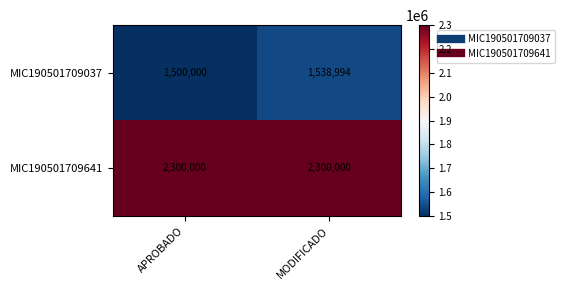

Rank the series by their average value, from lowest to highest.

MIC190501709037, MIC190501709641